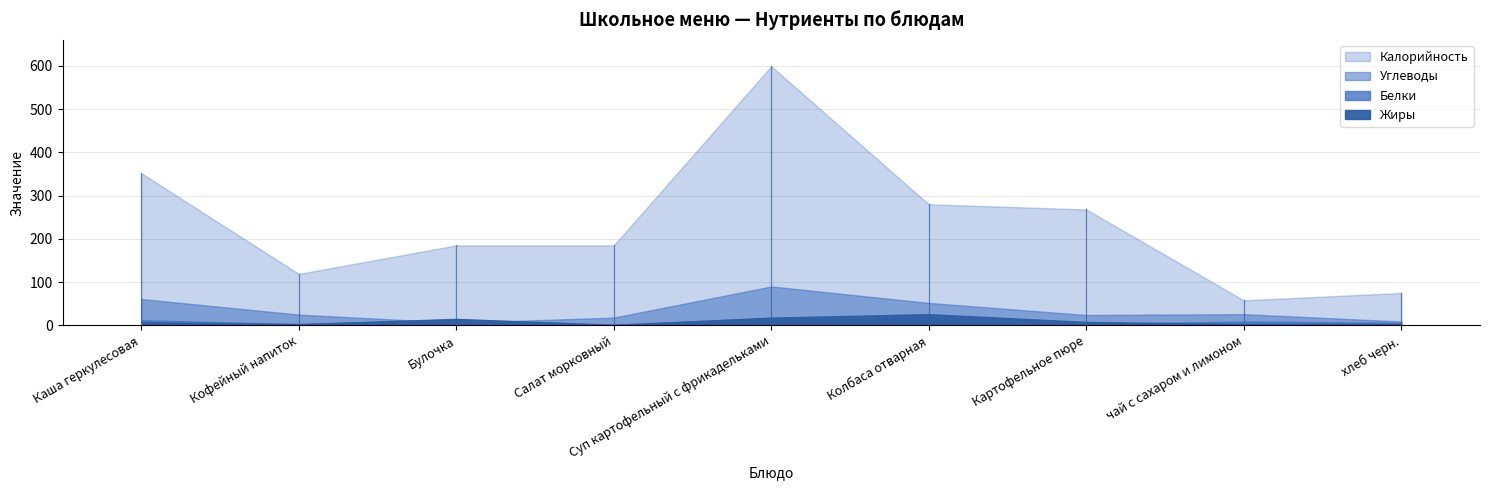

Which series has the largest total across all categories?

Калорийность